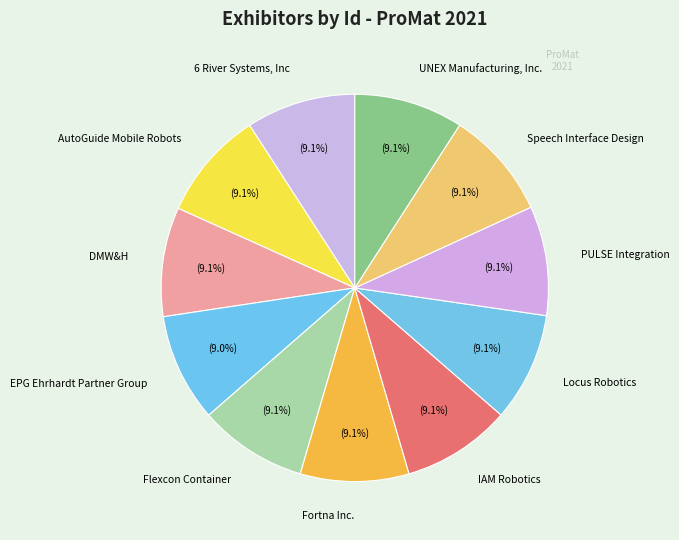

How many segments does this pie chart have?

11